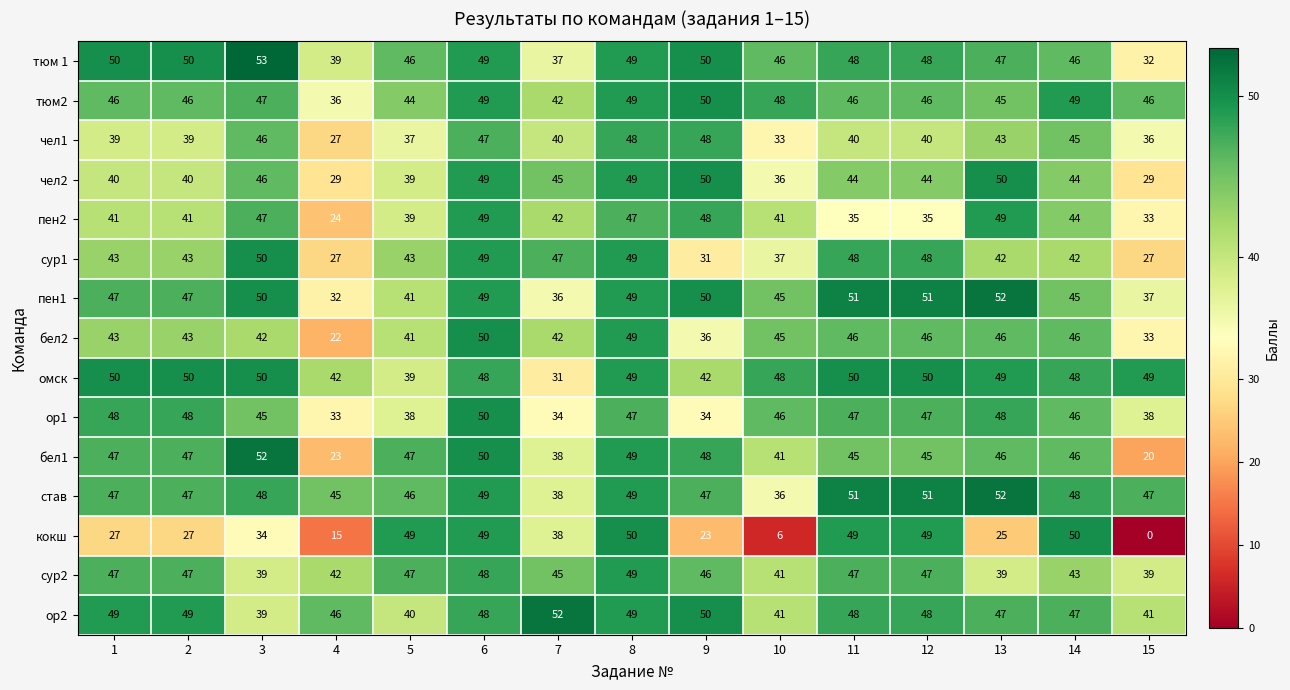

Which category has the lowest value across all series?

15